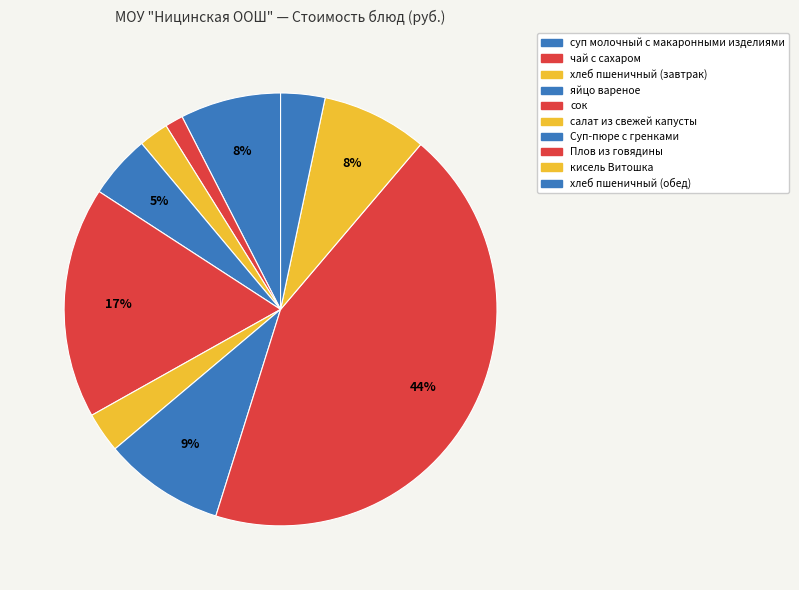

Combined, do салат из свежей капусты and суп молочный с макаронными изделиями account for over 50%?

No